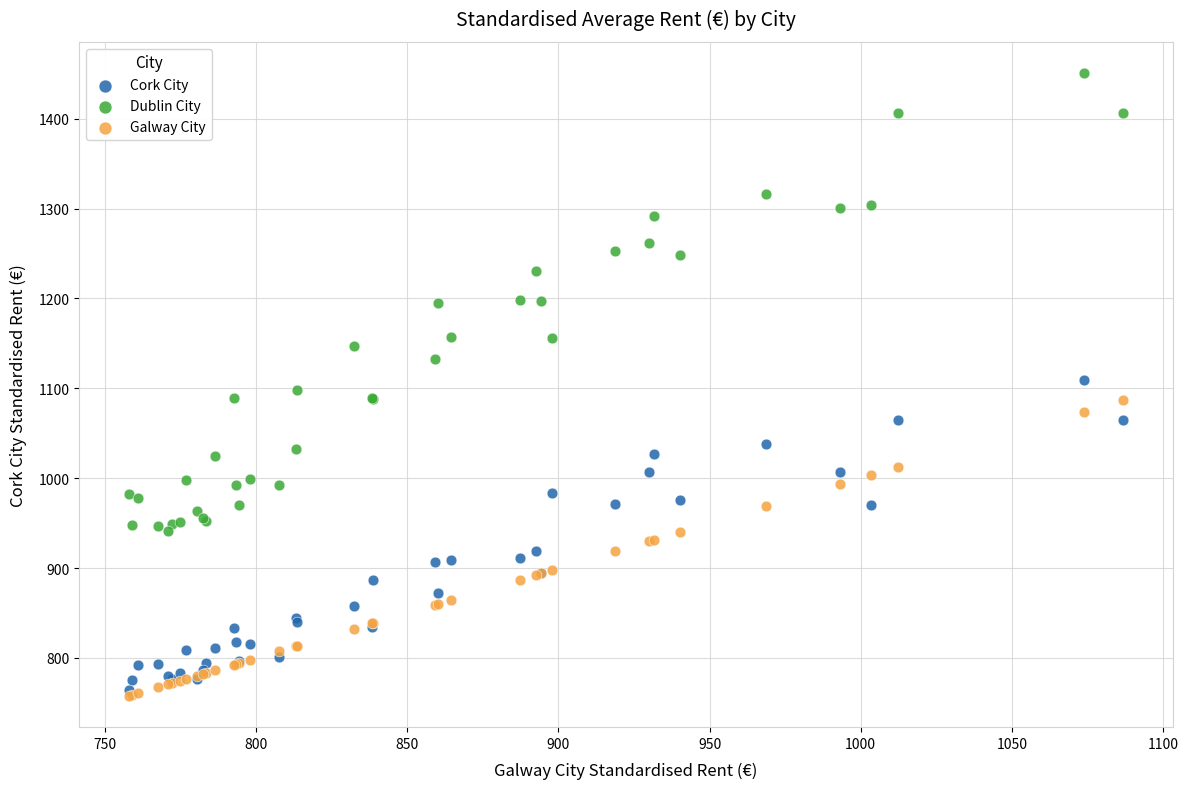

What are all the series names shown in the legend?

Cork City, Dublin City, Galway City